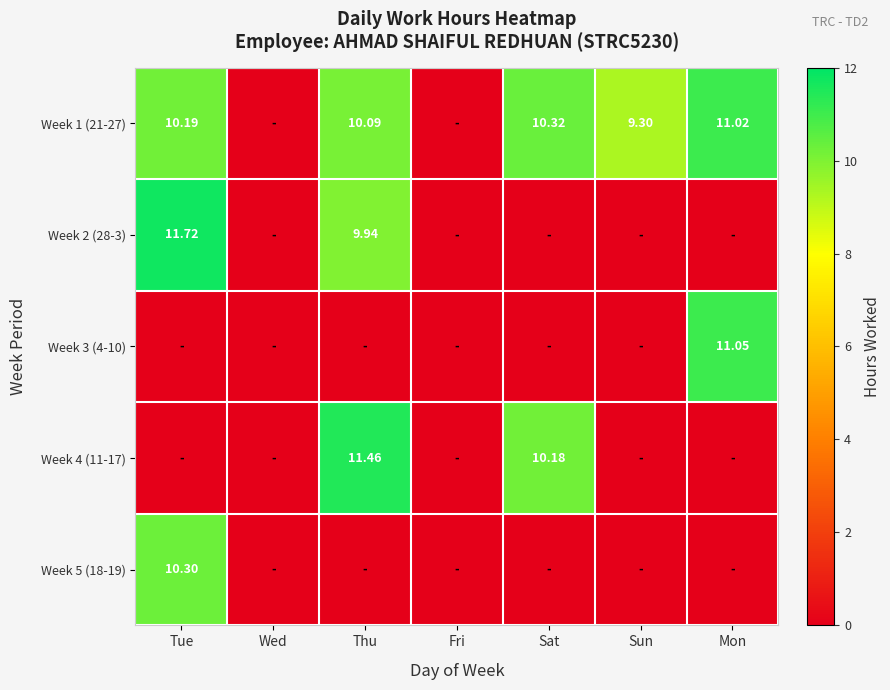

Is the value of Week 3 (4-10) at Mon greater than the value of Week 2 (28-3) at Tue?

No